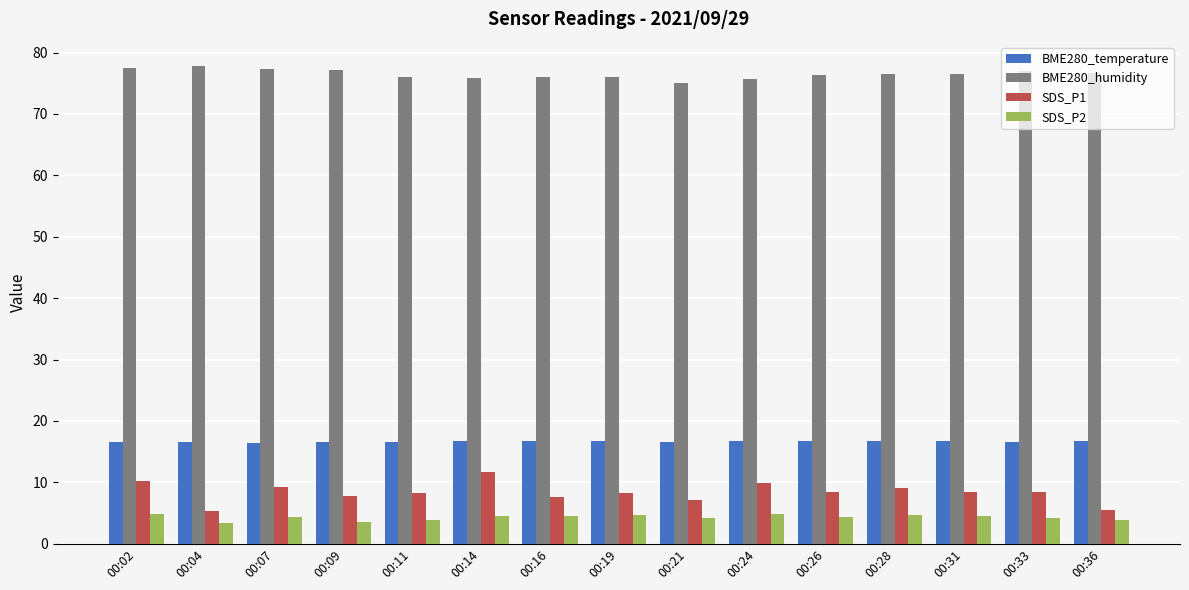

Read the BME280_humidity value at 00:33.

76.9